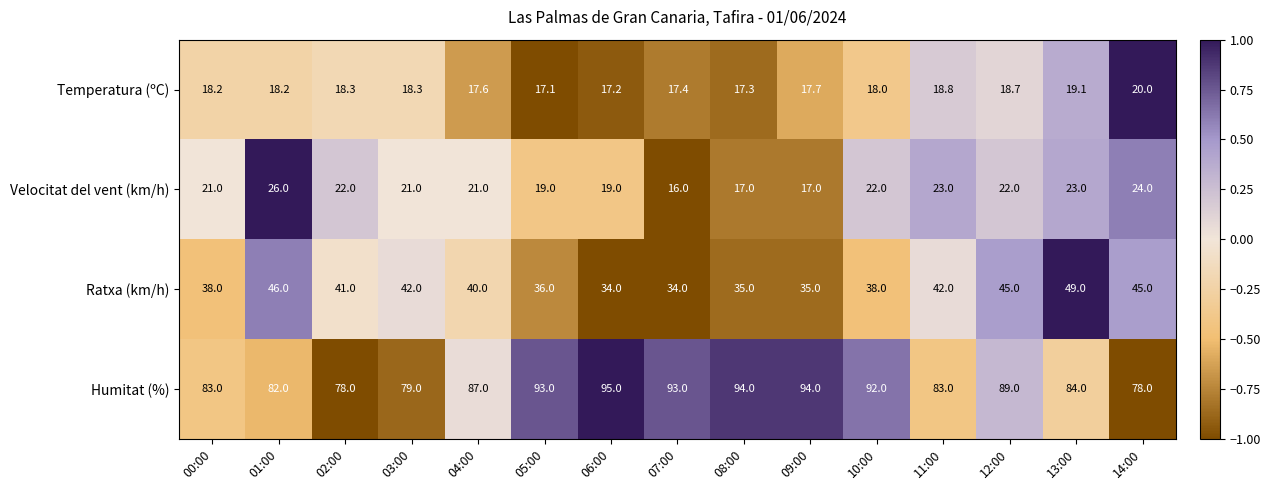

What is the average value of the Velocitat del vent (km/h) series?

20.9